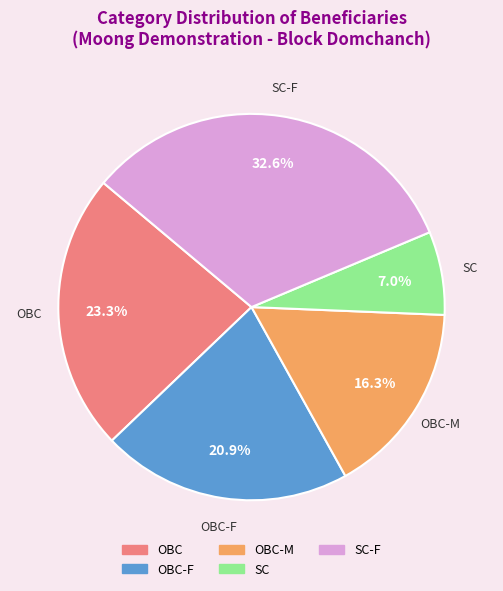

Rank the categories by value from highest to lowest.

SC-F, OBC, OBC-F, OBC-M, SC